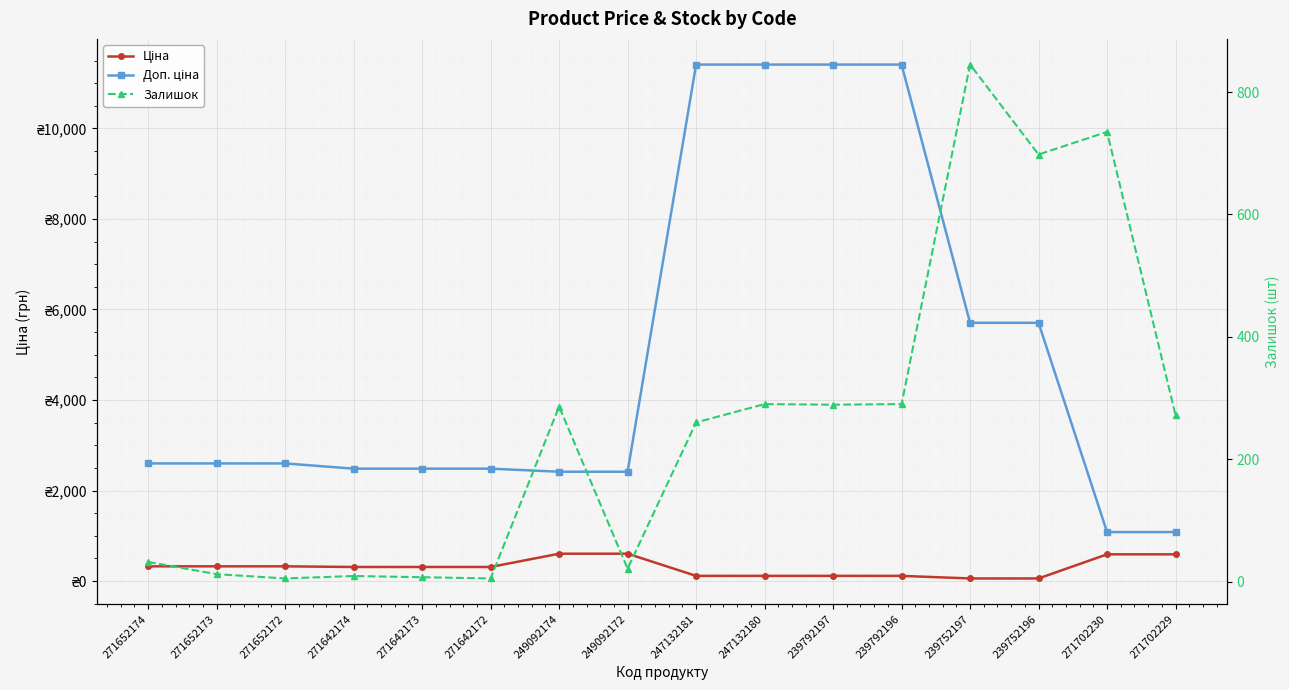

What is the label of the 3rd point from the left?

271652172